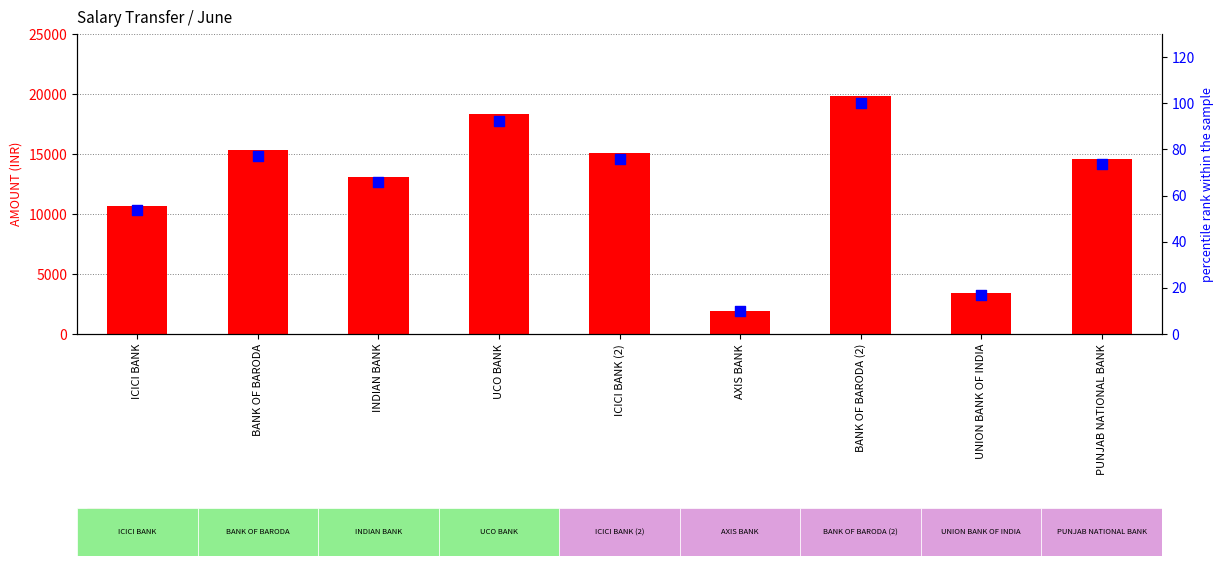

What is the total value across all series at BANK OF BARODA?

15373.2